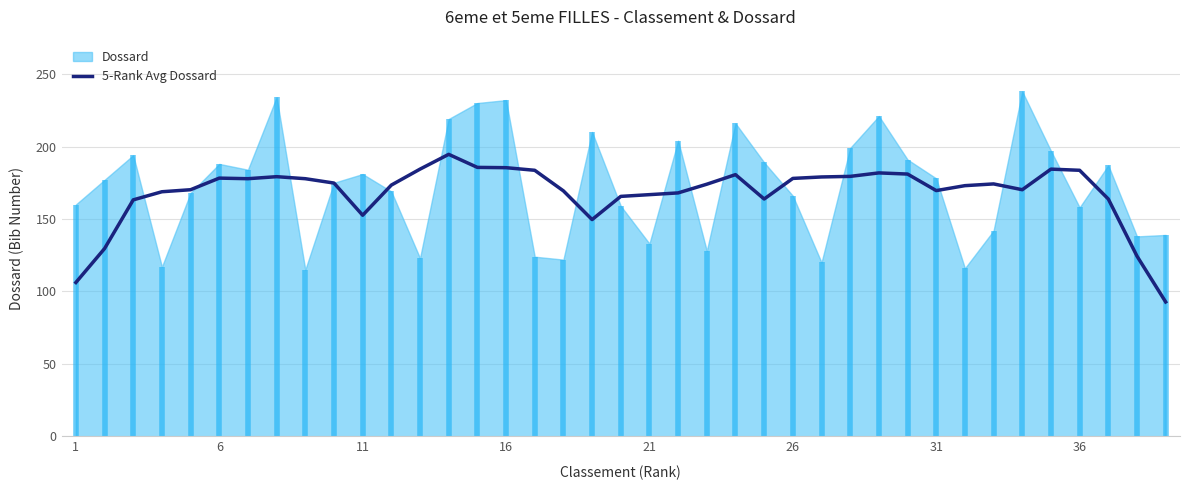

The 5-Rank Avg Dossard series shows 70.7 at 21. True or false?

False